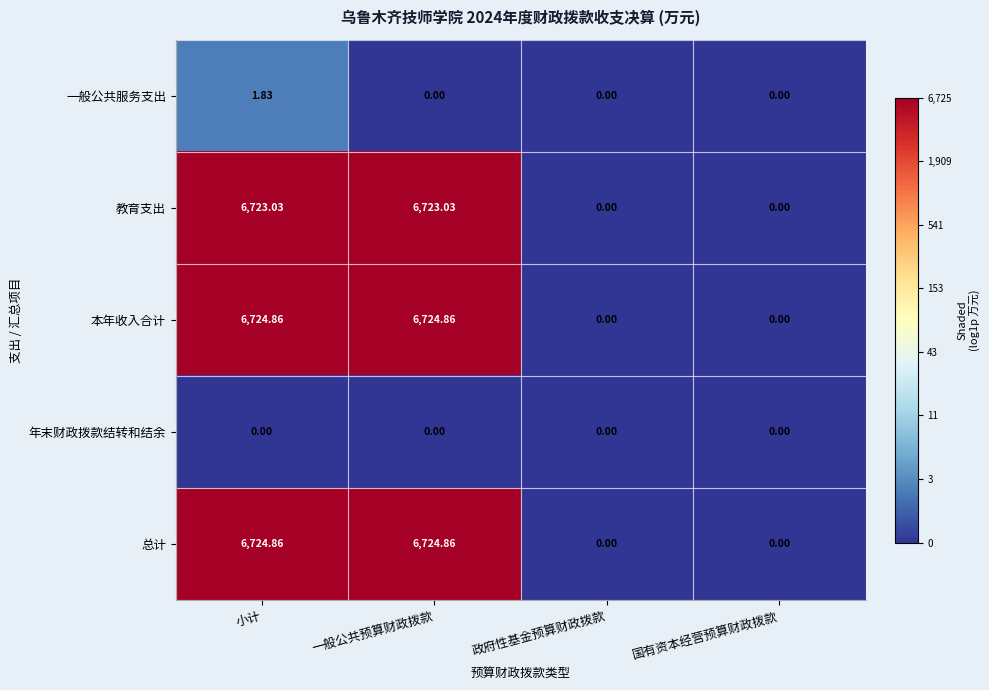

How many values in the 本年收入合计 series exceed 6724?

2